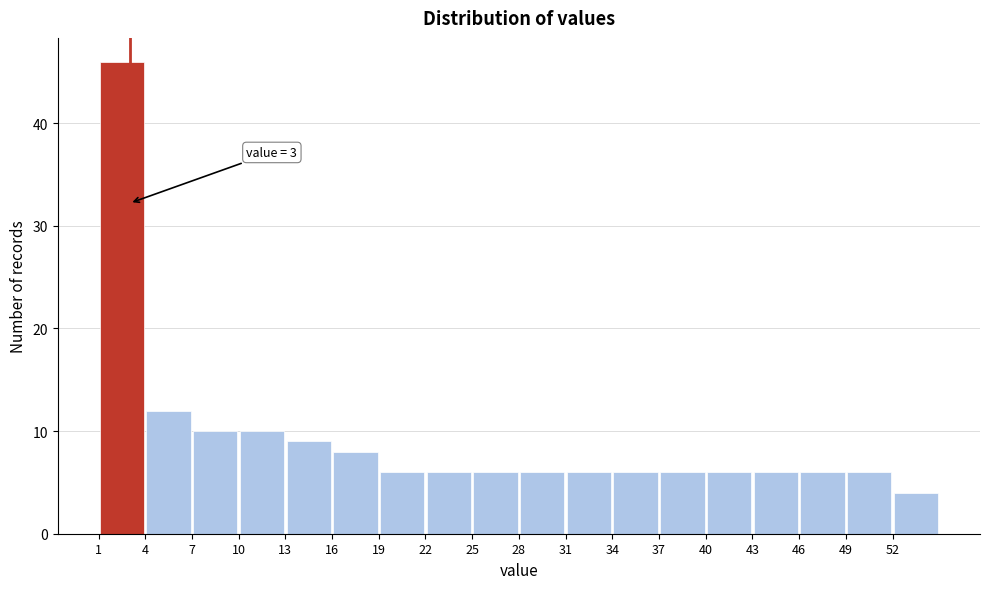

Over which range of the x-axis is the bar tallest?

1 to 4